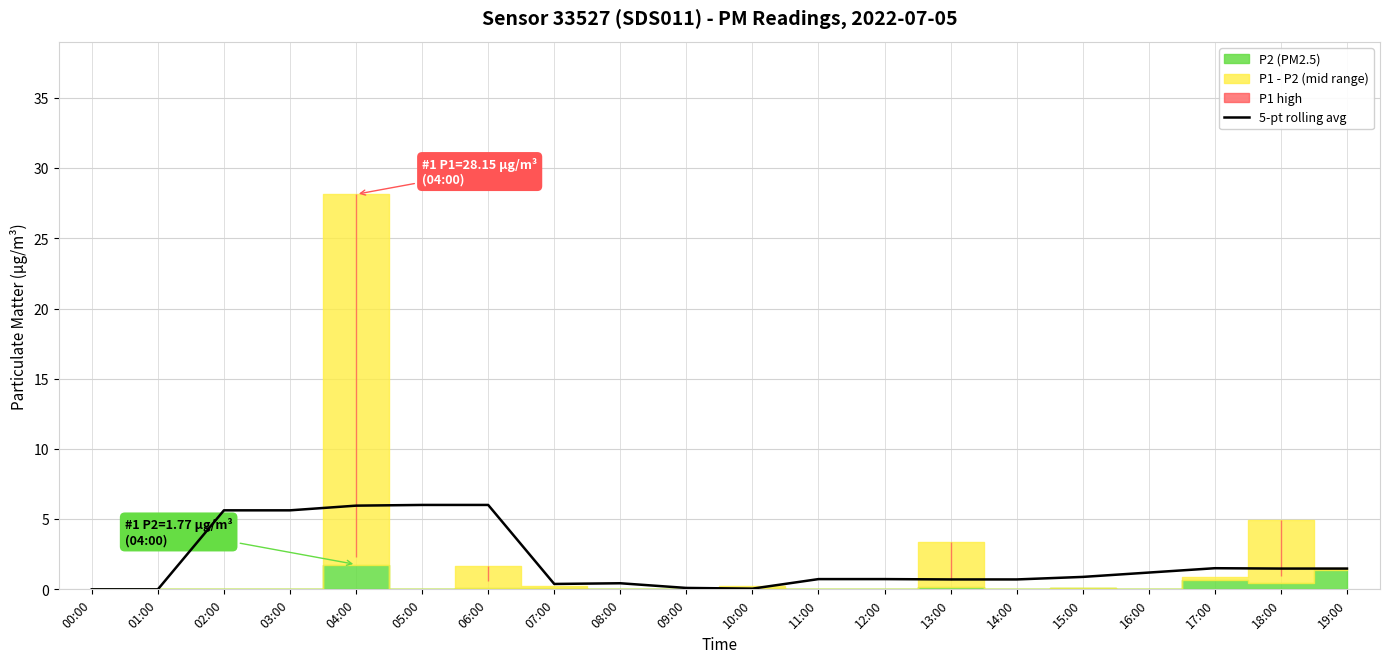

What is the change in value from 03:00 to 05:00?

+0.4